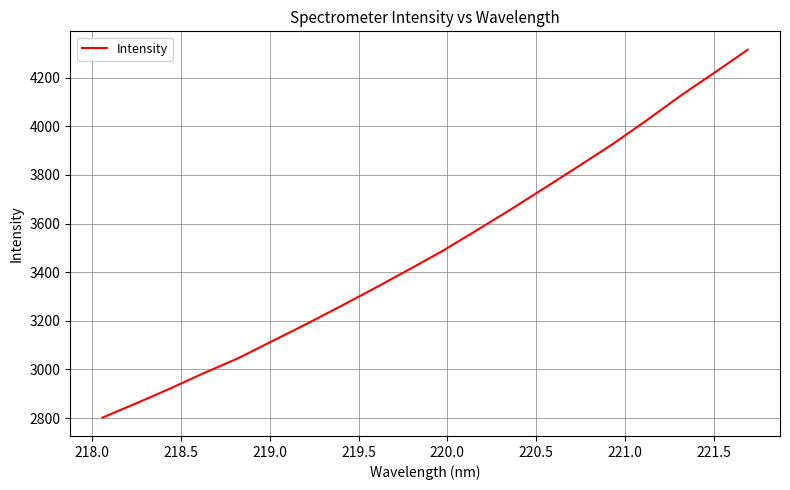

What is the minimum value shown in the chart?

2802.1